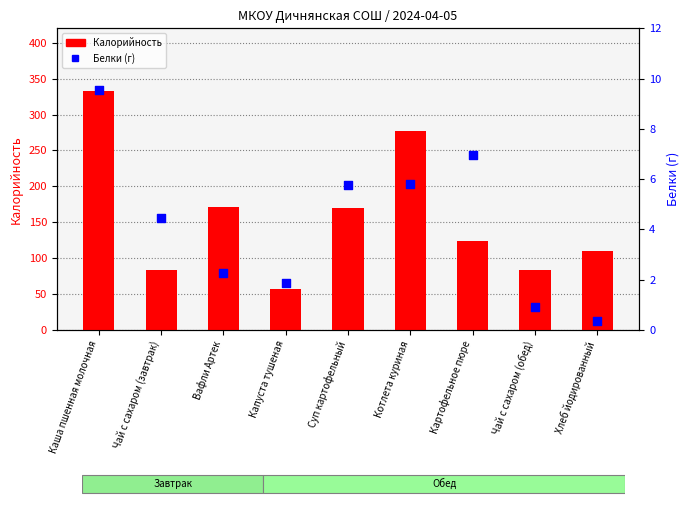

Is the value of Белки (г) at Хлеб йодированный greater than the value of Калорийность at Капуста тушеная?

No